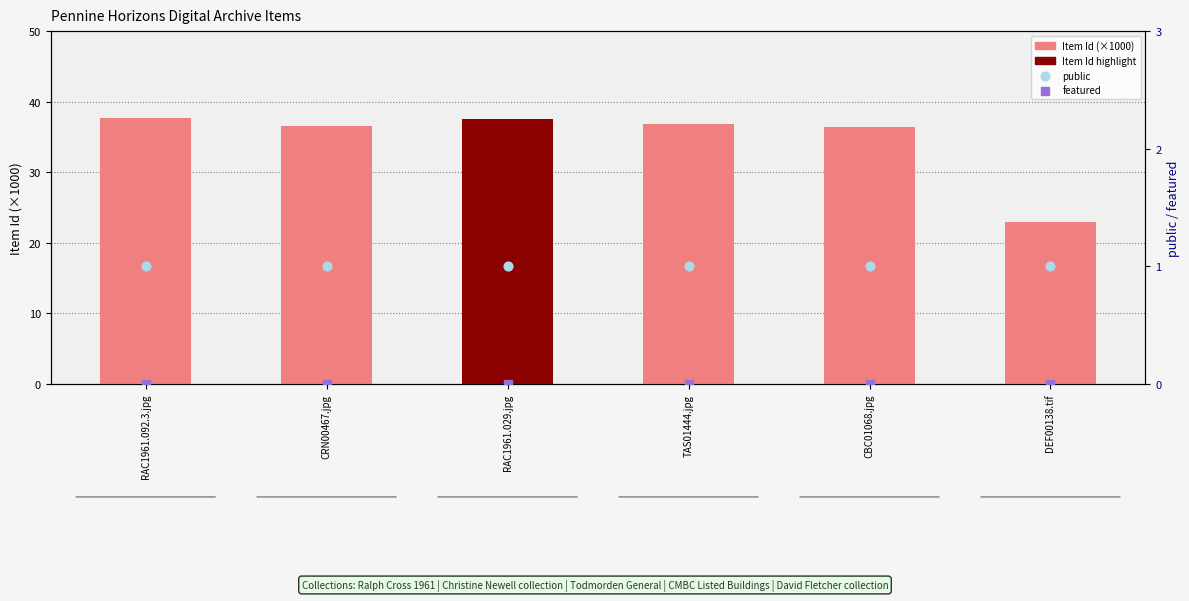

Which series has the largest total across all categories?

Item Id (×1000)